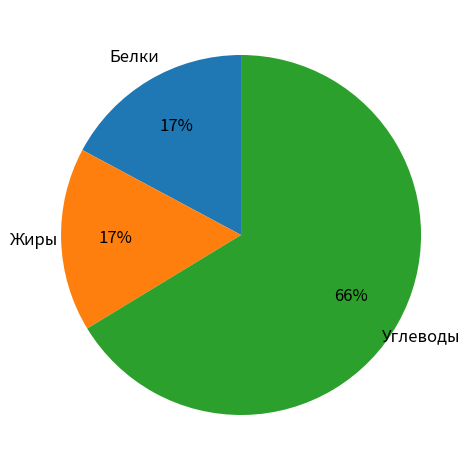

Is there any slice that represents more than half of the pie?

Yes